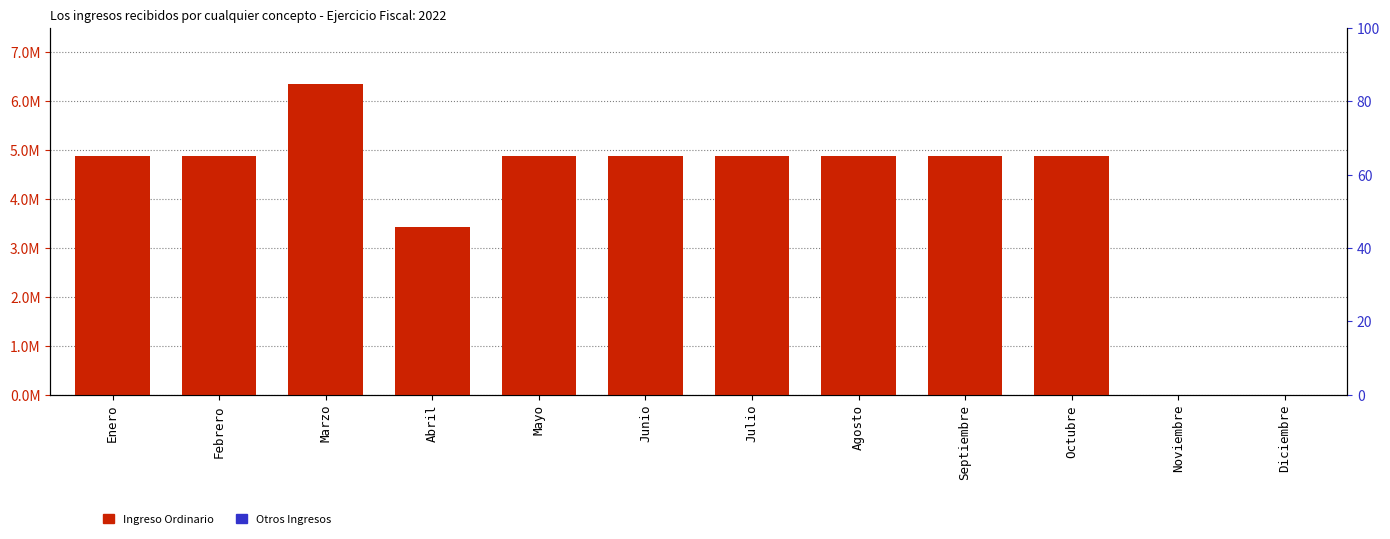

Does the chart contain any negative values?

No